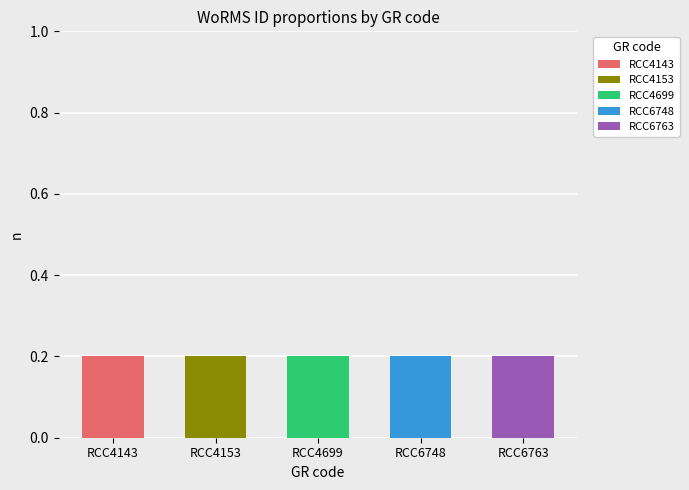

Is it true that RCC4143 equals 0.3 at RCC4143?

False